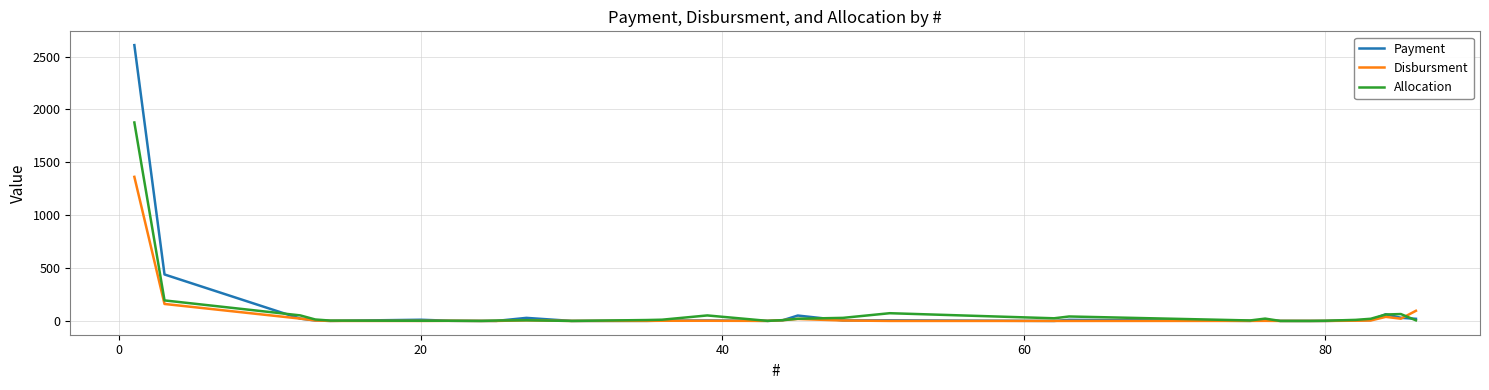

True or false: Allocation and Disbursment cross at least once.

True